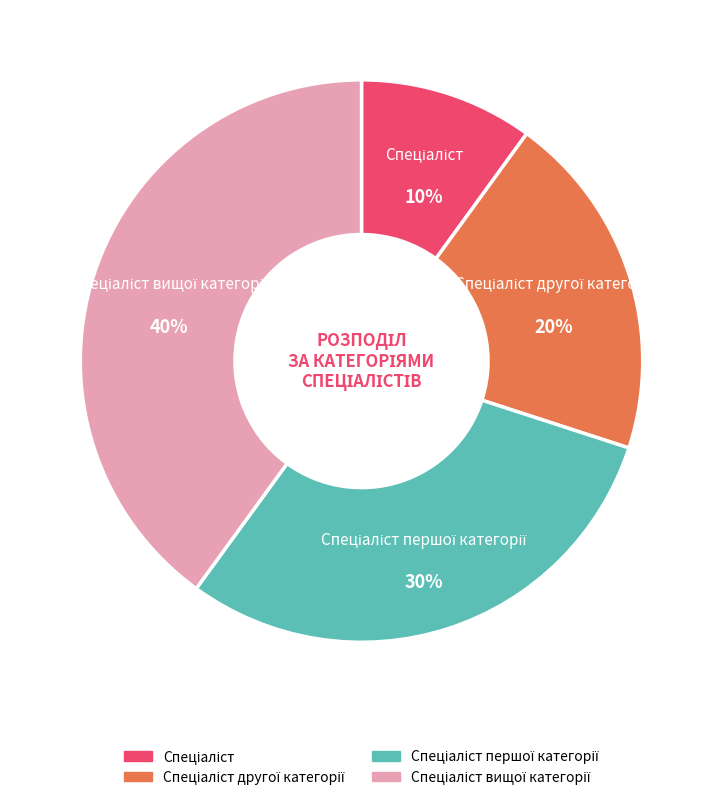

To the nearest percent, what is the difference between the largest and smallest slice percentages?

30%